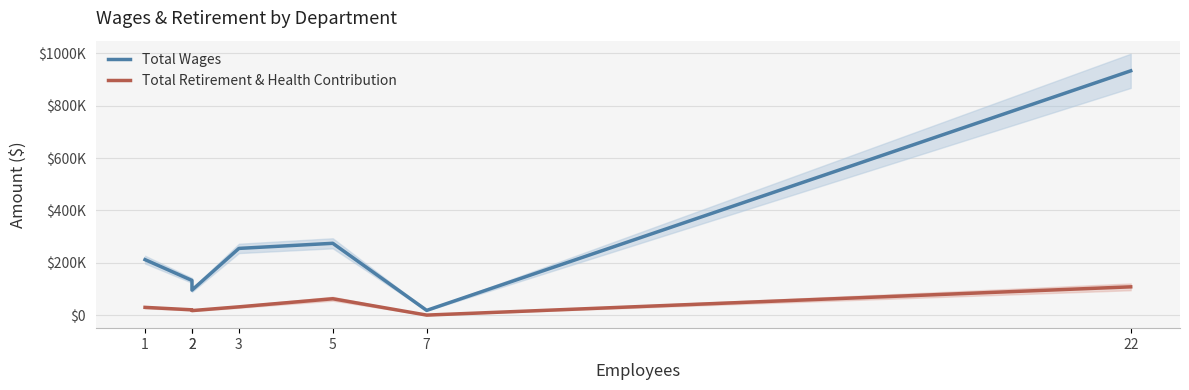

What is the difference between the maximum and minimum values in the Total Retirement & Health Contribution series?

107988